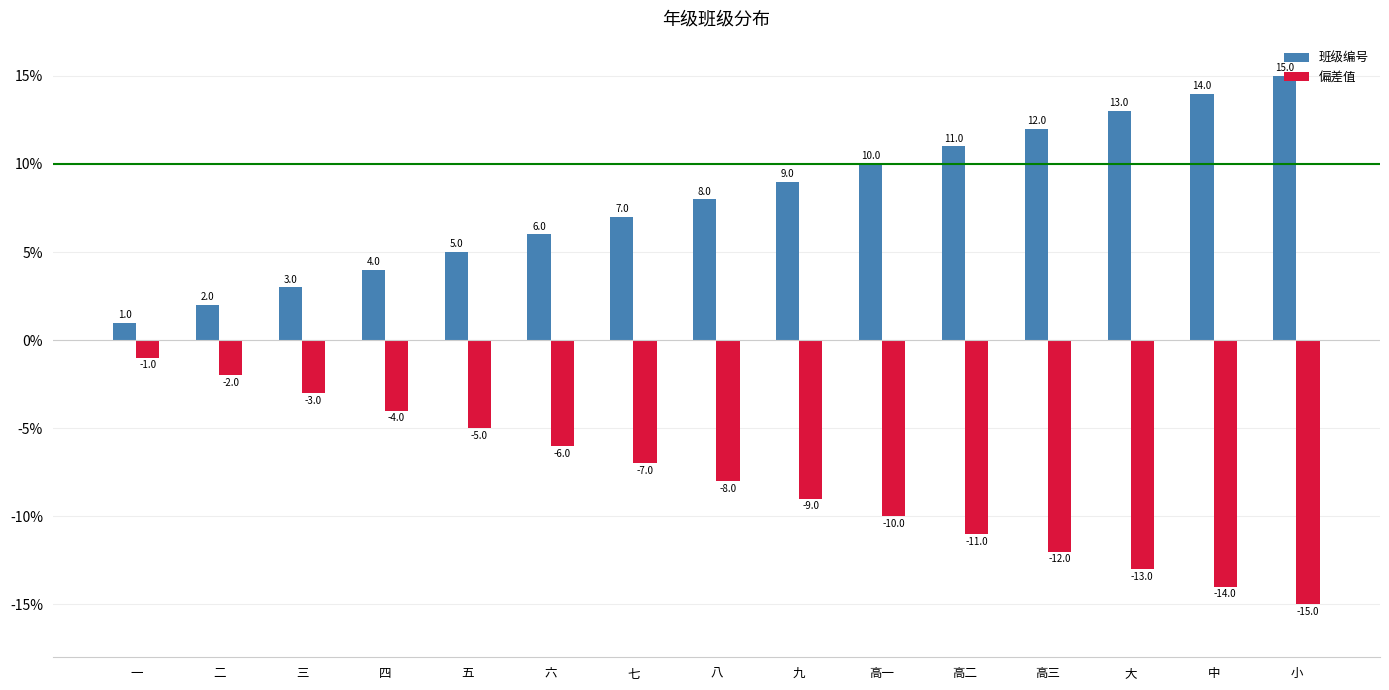

What is the sum of the 班级编号 values at 高一 and 六?

16